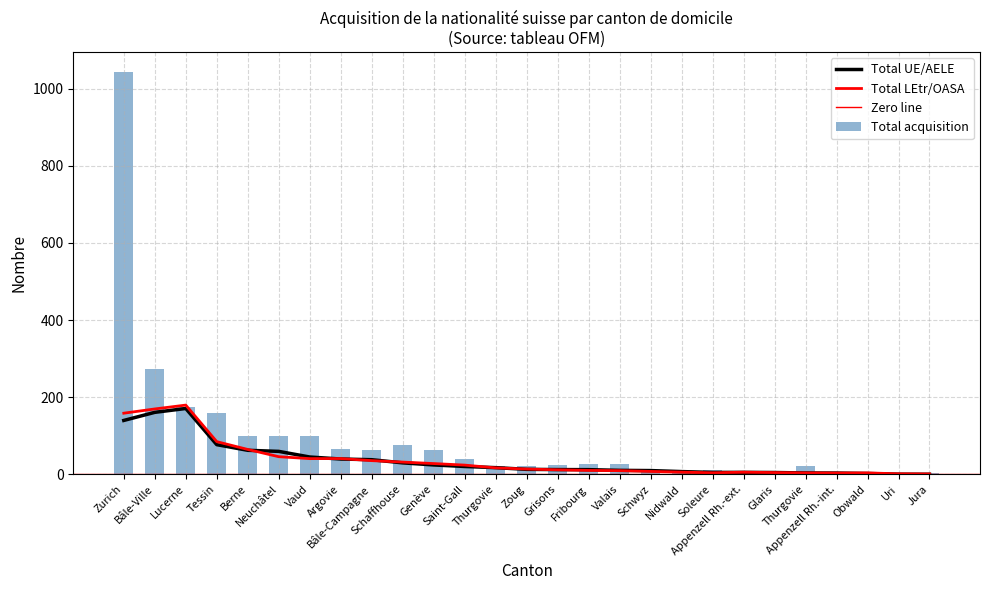

What is the difference between the highest and lowest values at Zoug?

17